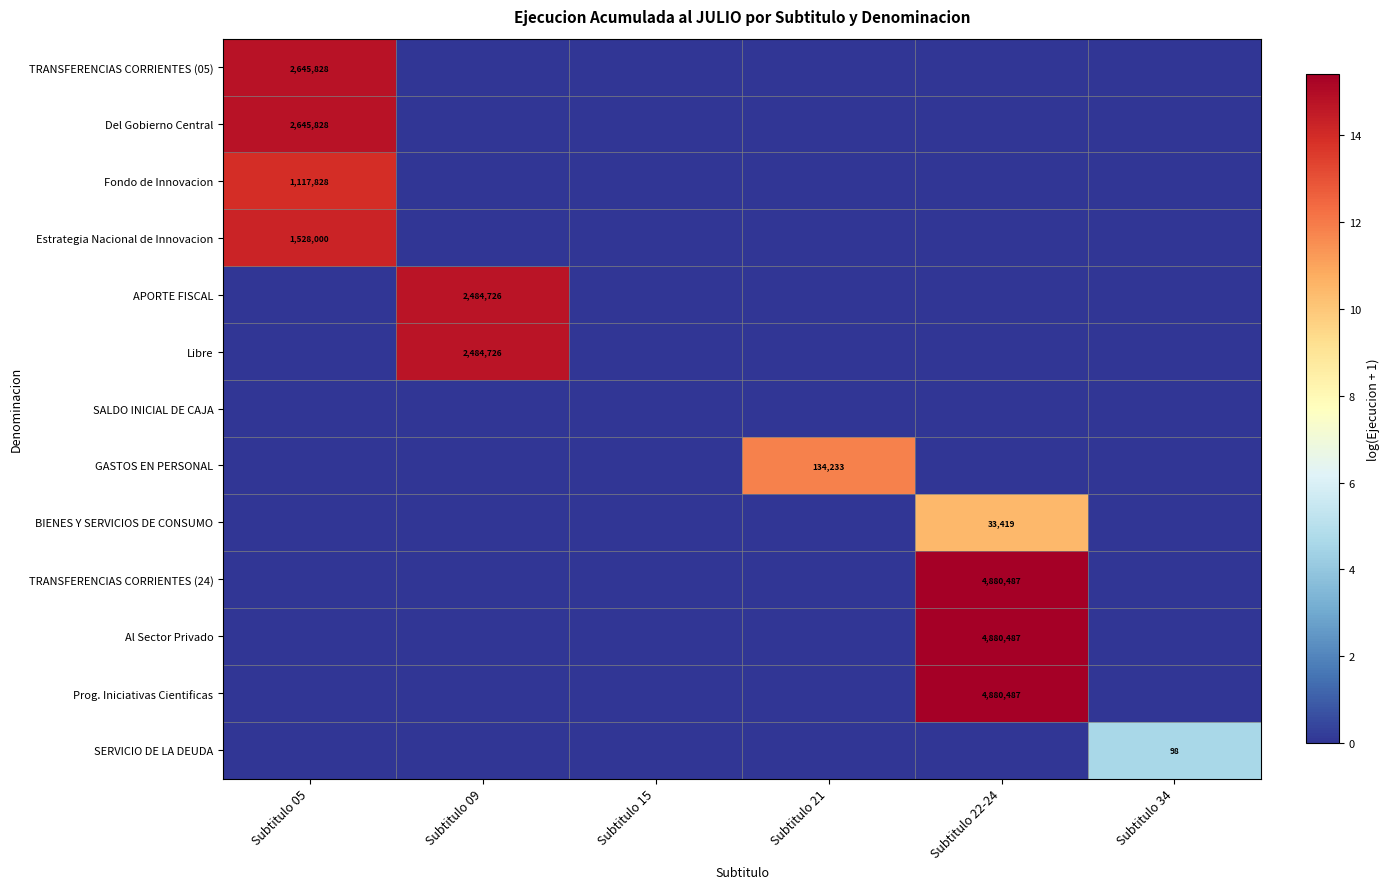

The value of GASTOS EN PERSONAL at Subtitulo 21 is 209879. True or false?

False